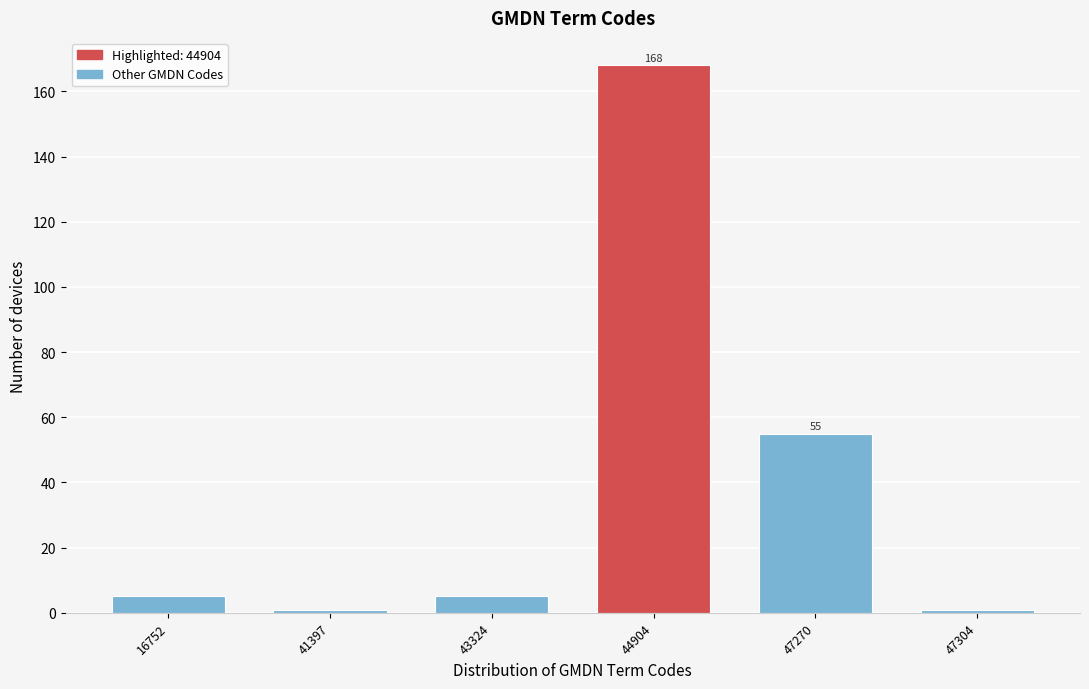

Reading left to right, extract all data points from this chart.

5	1	5	168	55	1